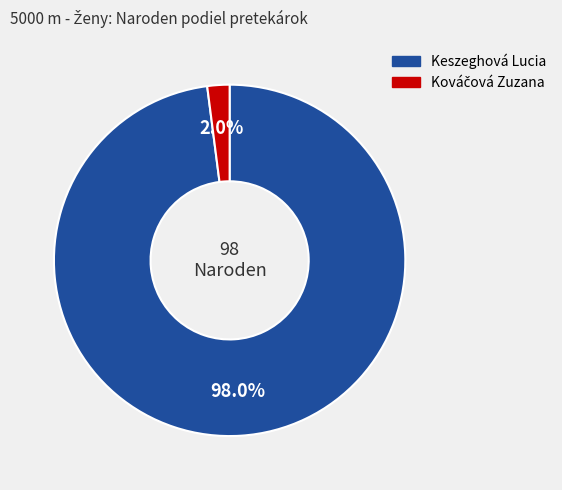

What is the largest slice in the pie chart?

Keszeghová Lucia